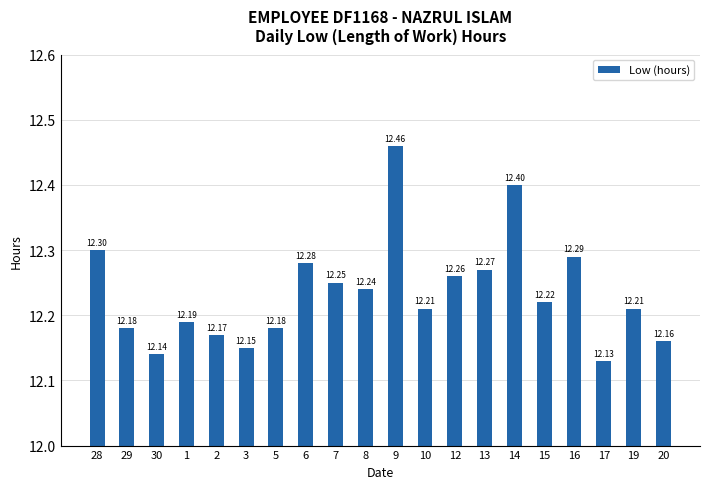

How many data points does each series have?

20